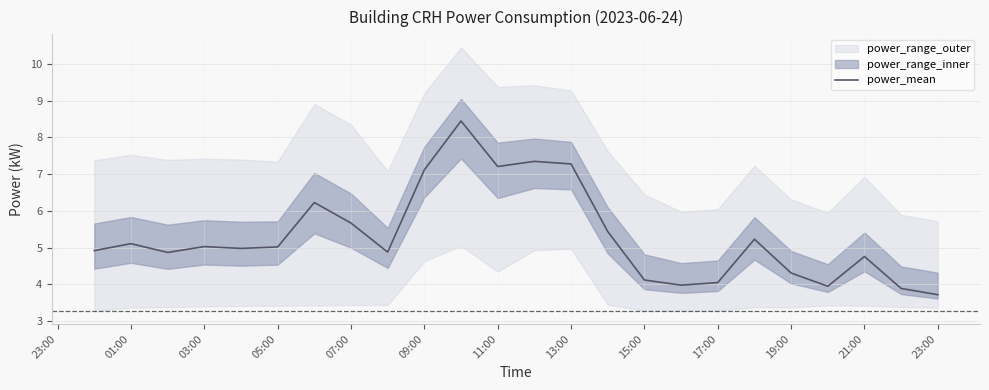

Is it true that power_mean equals 4.4 at 11:00?

False